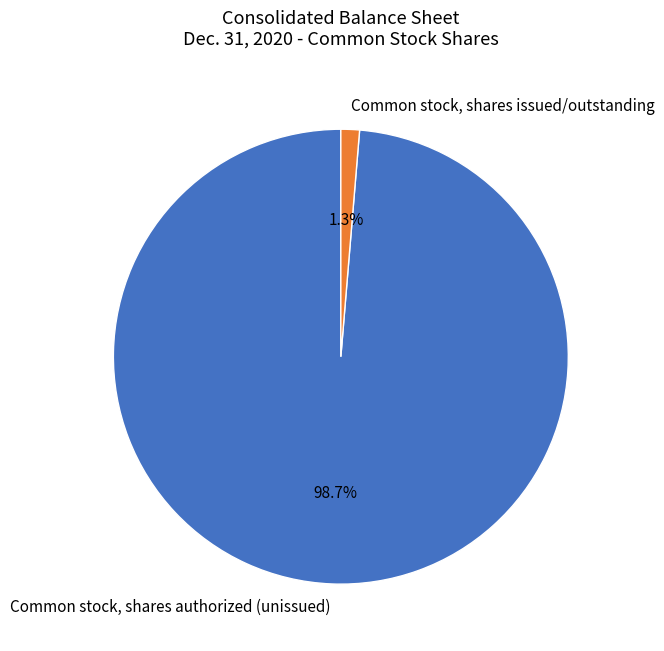

How many slices are in this pie chart?

2